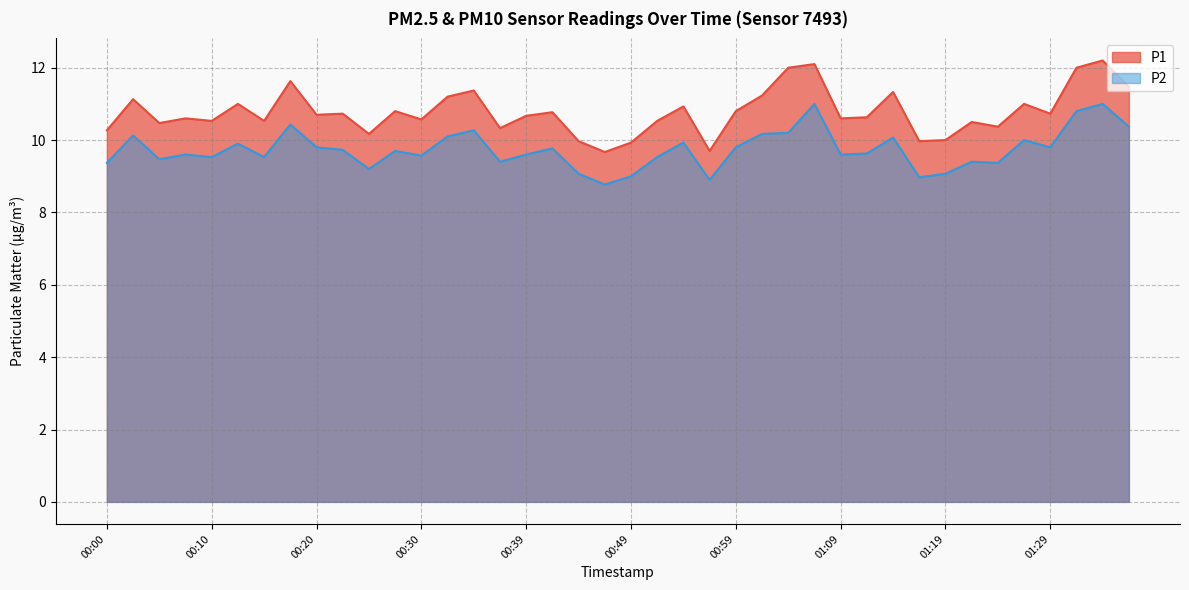

What position from the left is 00:37?

16